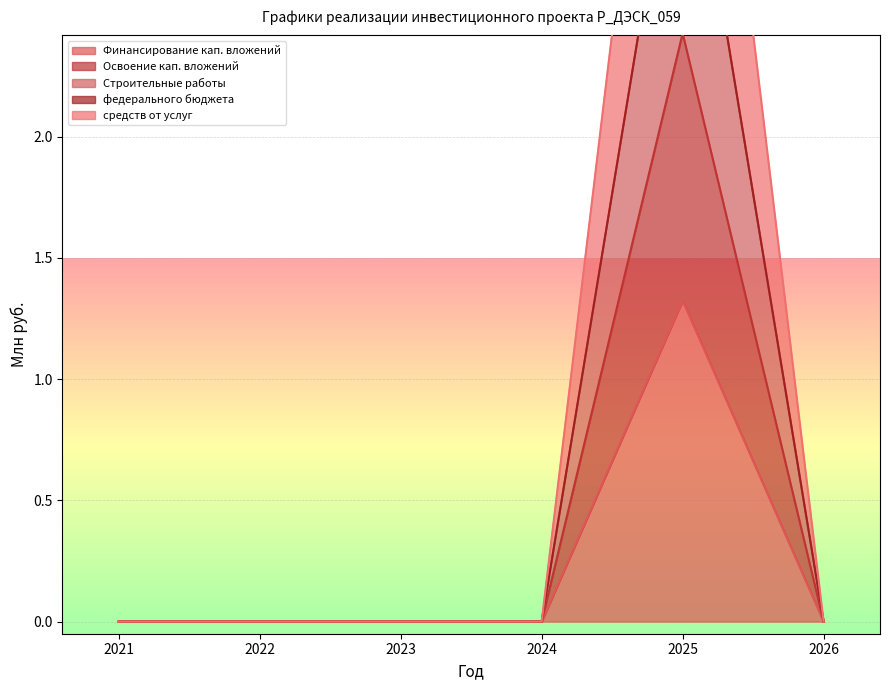

Count the Освоение кап. вложений values in the range 0 to 1.

5